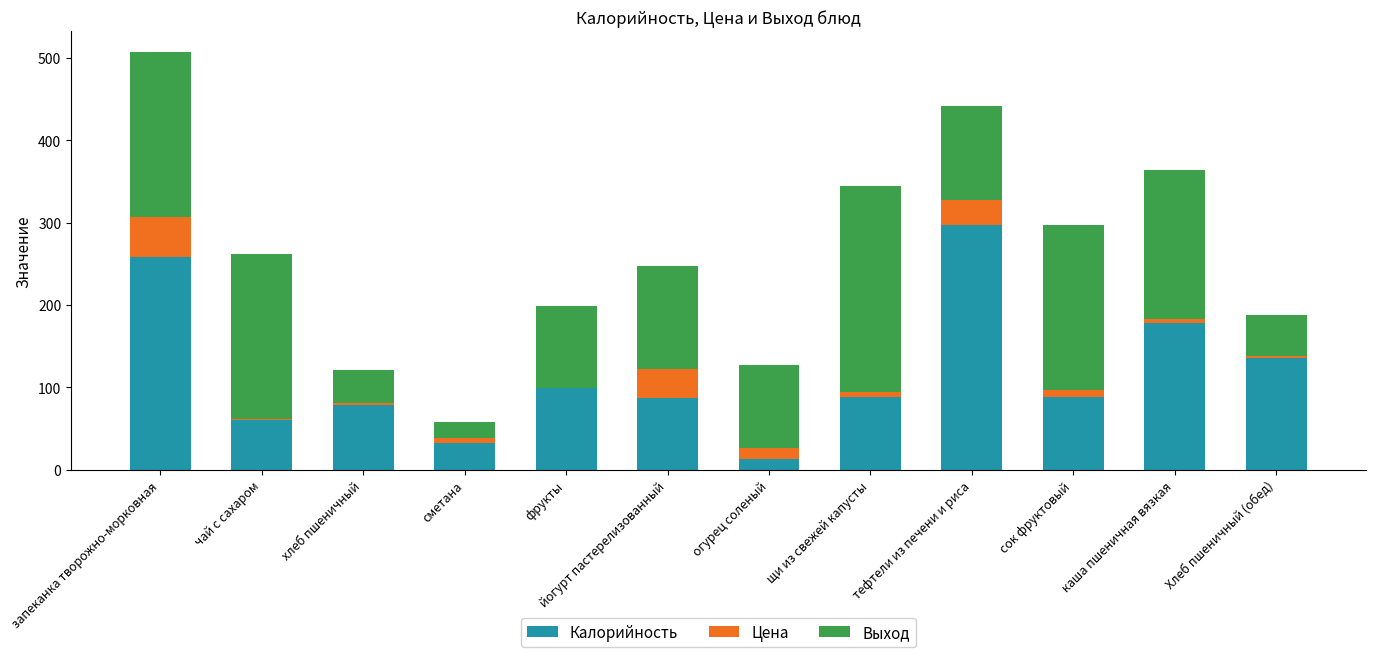

At which category is the sum across all series the highest?

запеканка творожно-морковная